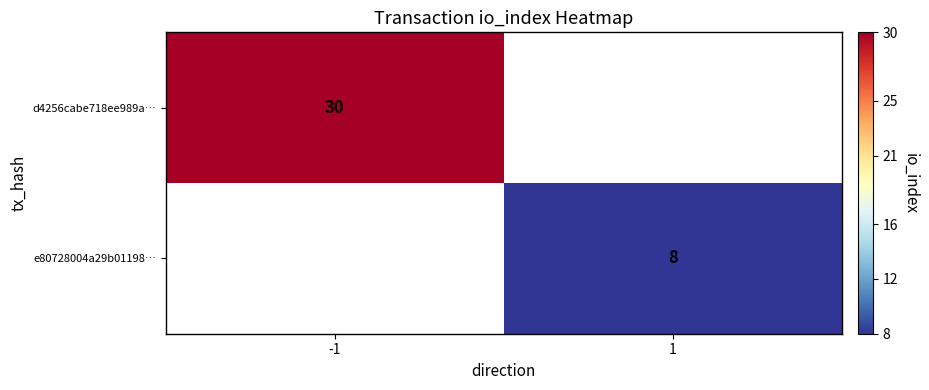

How many data points does each series have?

2